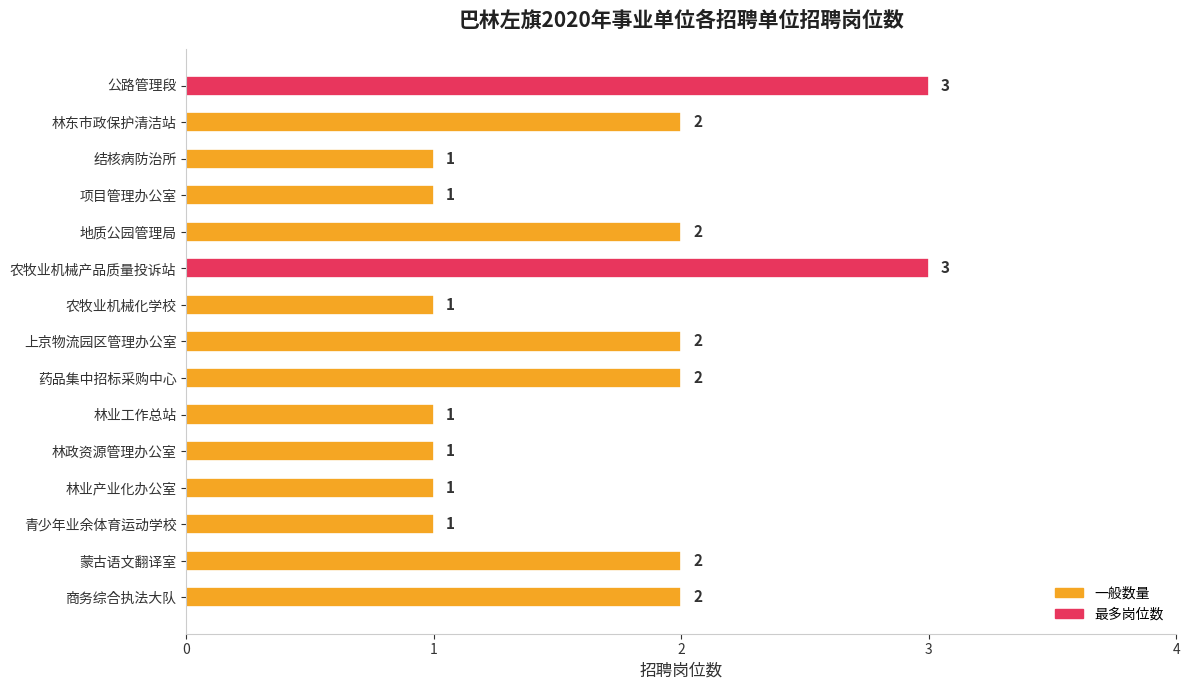

The value at 林东市政保护清洁站 is 2. True or false?

True